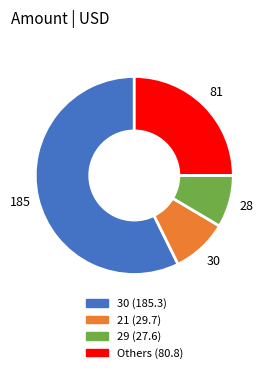

How many slices are in this pie chart?

4